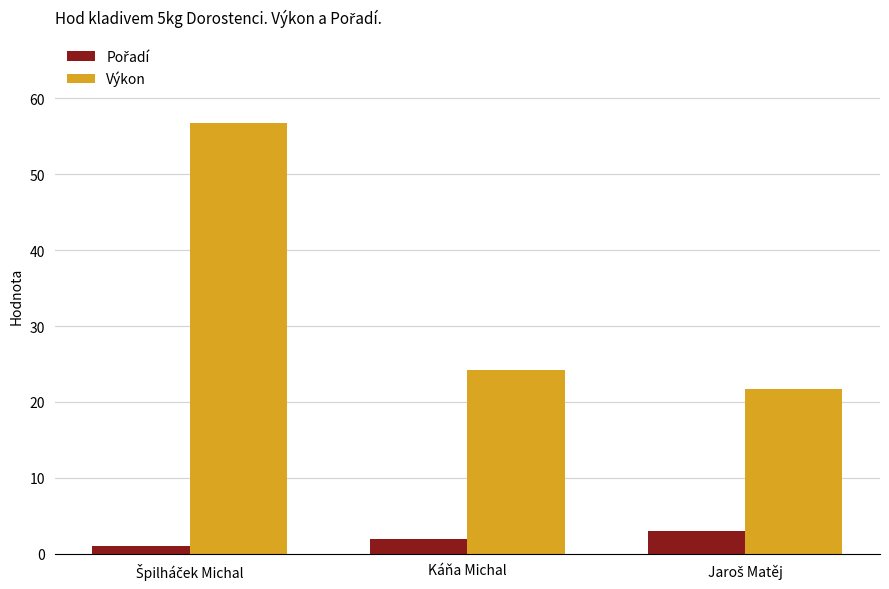

Which series has the widest spread of values?

Výkon